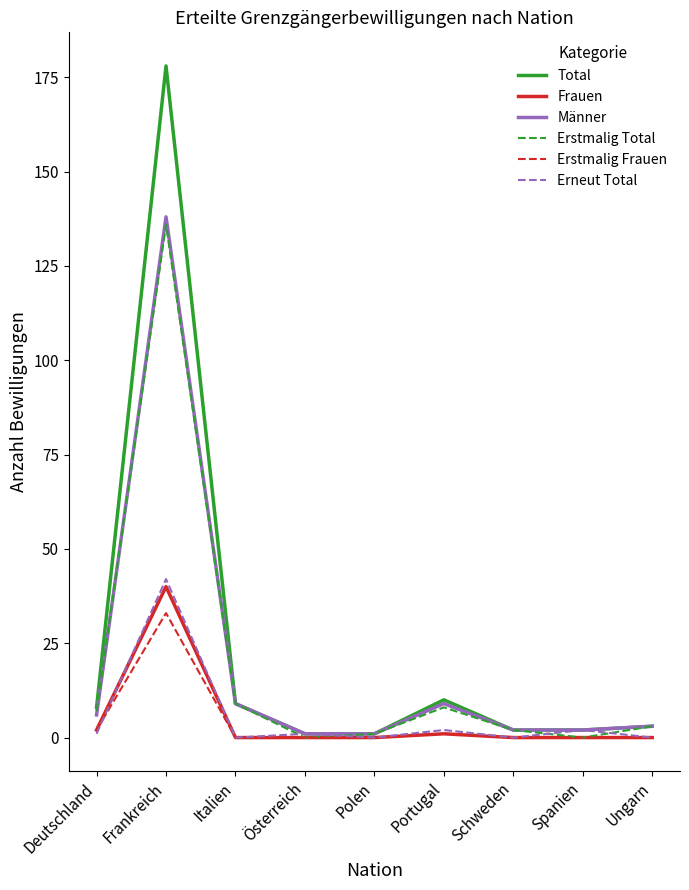

The value of Erstmalig Total at Spanien is 0. True or false?

True